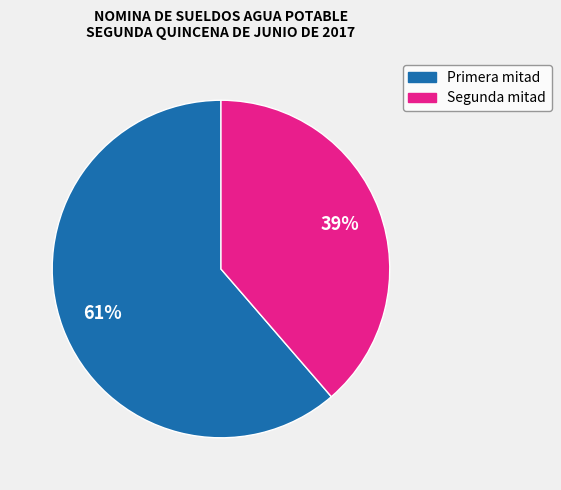

Is there a majority slice in this chart?

Yes